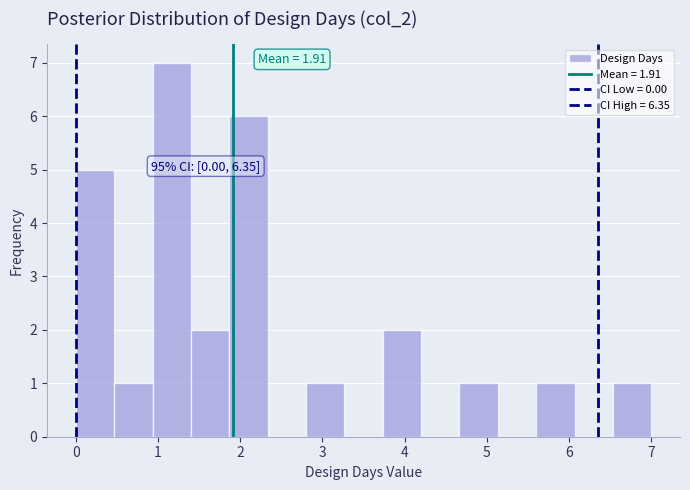

Which range on the x-axis has the tallest bar?

0.9 to 1.4